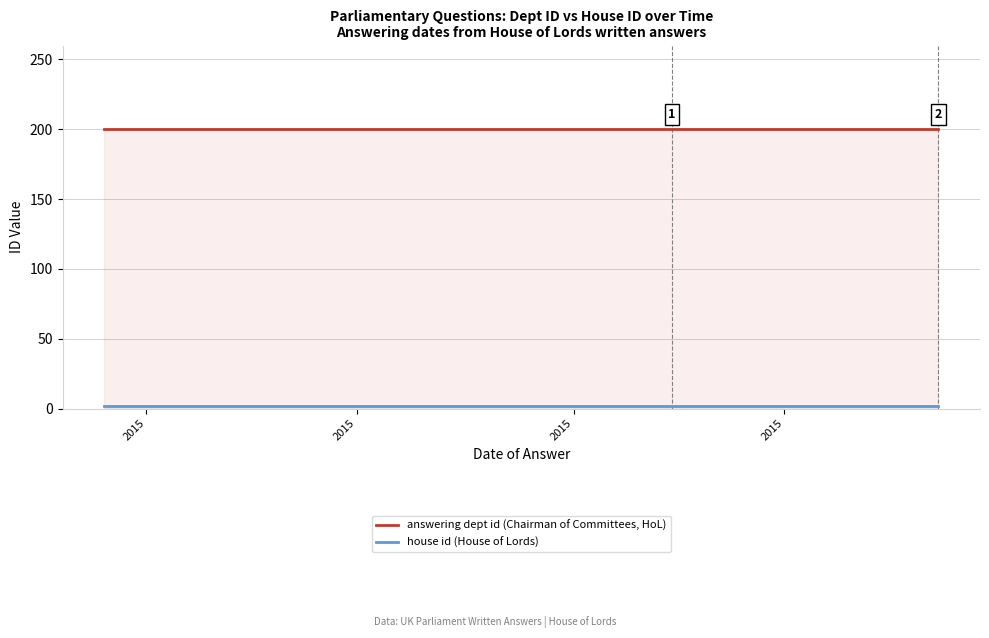

What is the label of the 3rd point from the left?

2015